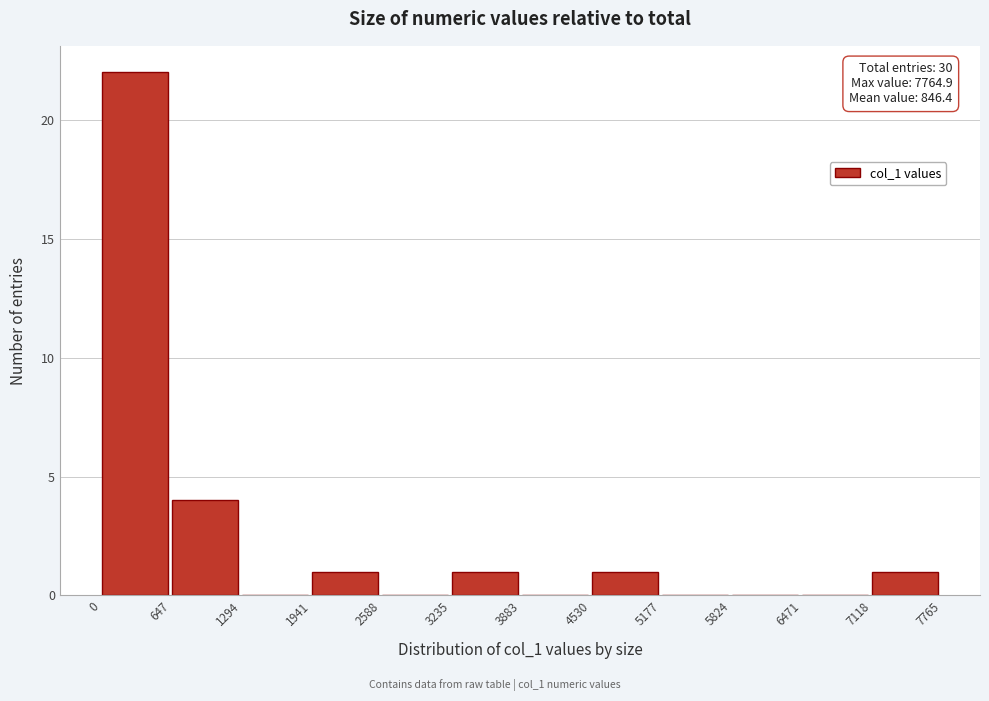

Over which range of the x-axis is the bar tallest?

0 to 647